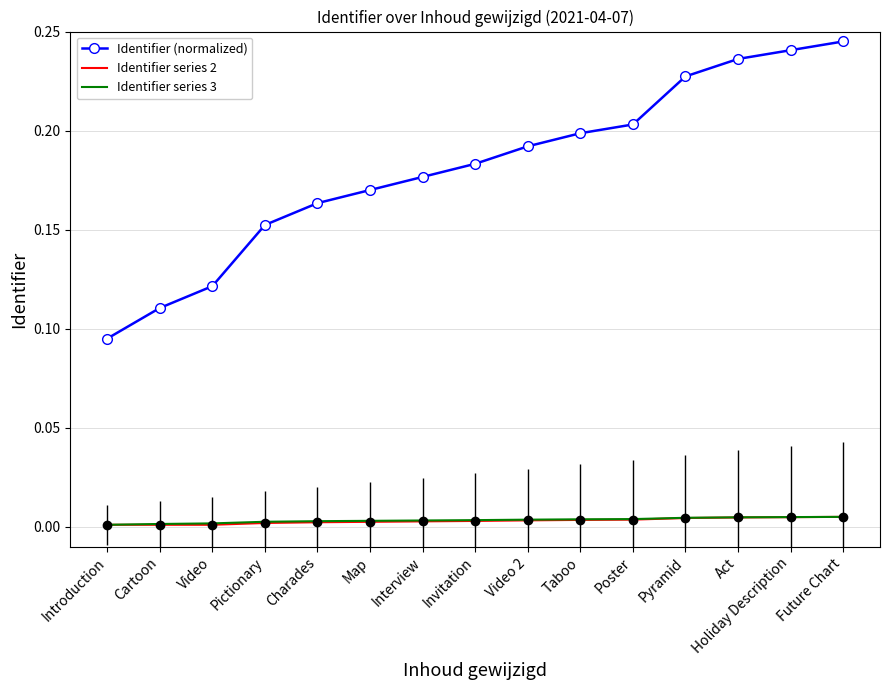

Which series has the largest total across all categories?

Identifier (normalized)